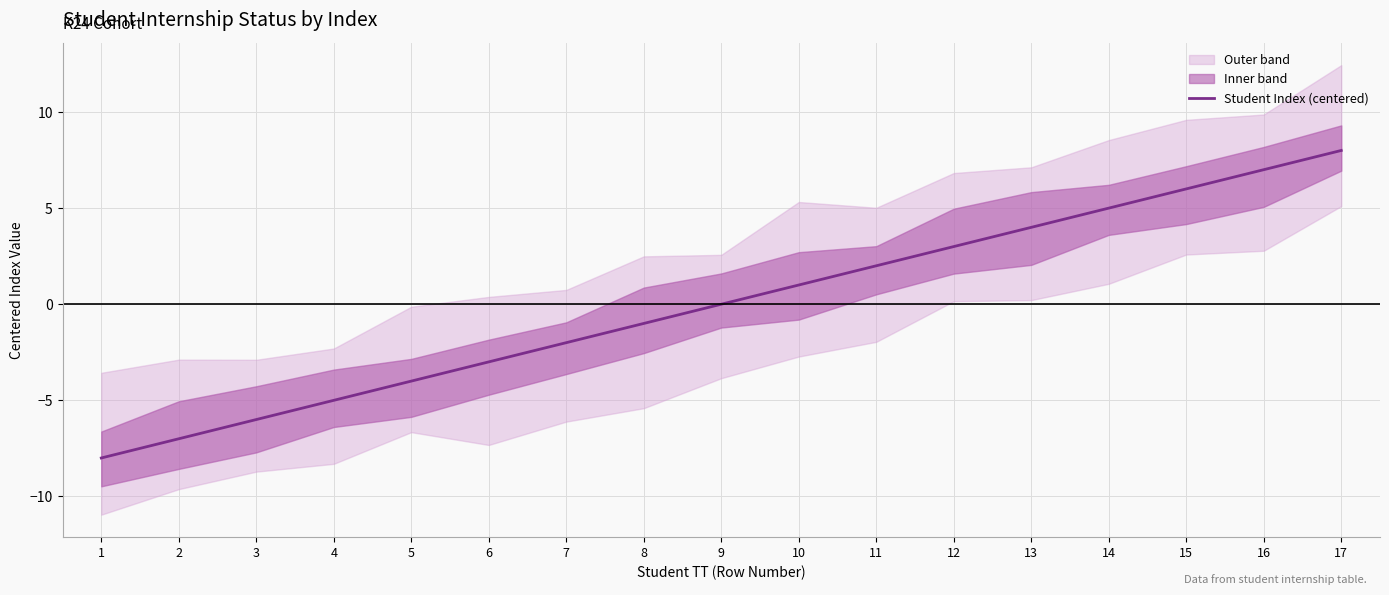

What is the value of the 11th point from the left?

2